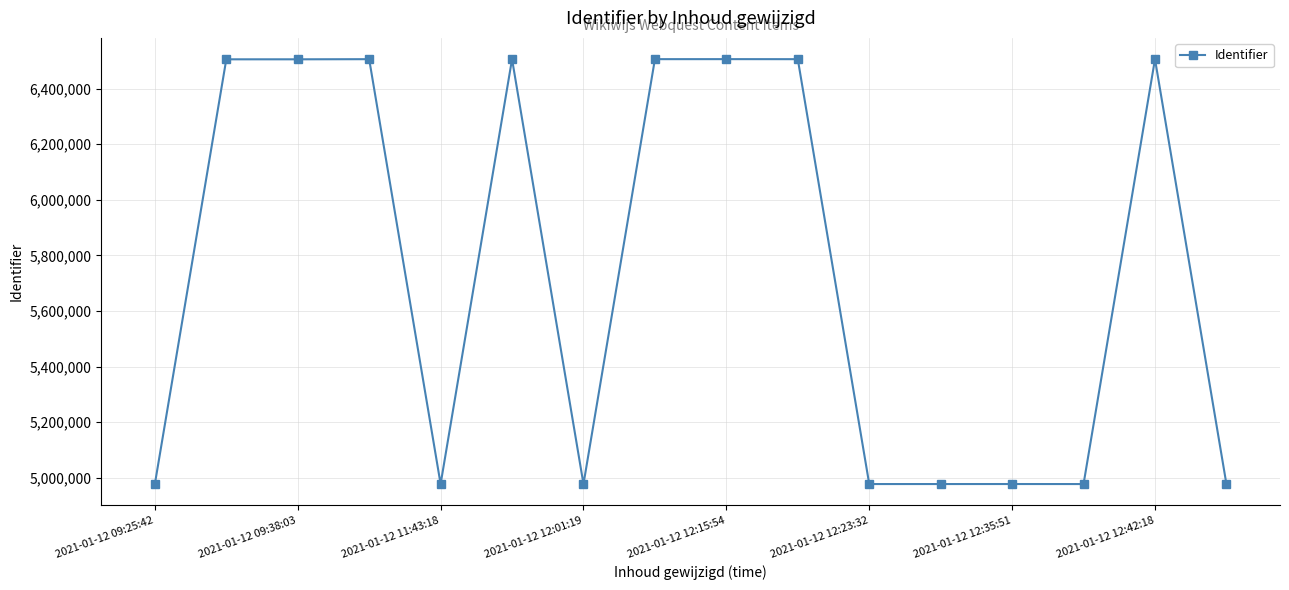

What is the value of the 9th point from the left?

6505696